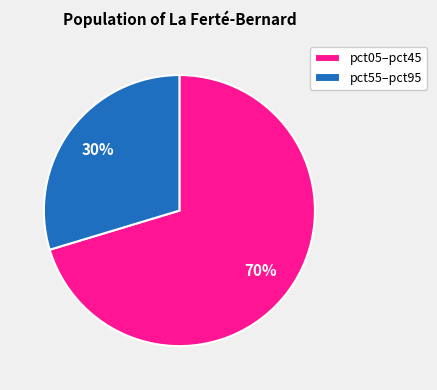

Rank the categories by value from lowest to highest.

pct55–pct95, pct05–pct45